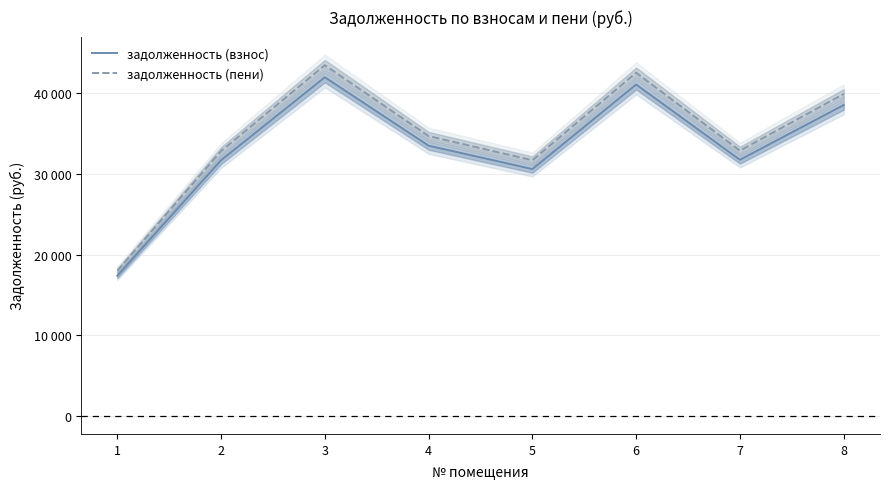

Is the value of задолженность (взнос) at 7 greater than the value of задолженность (пени) at 2?

No